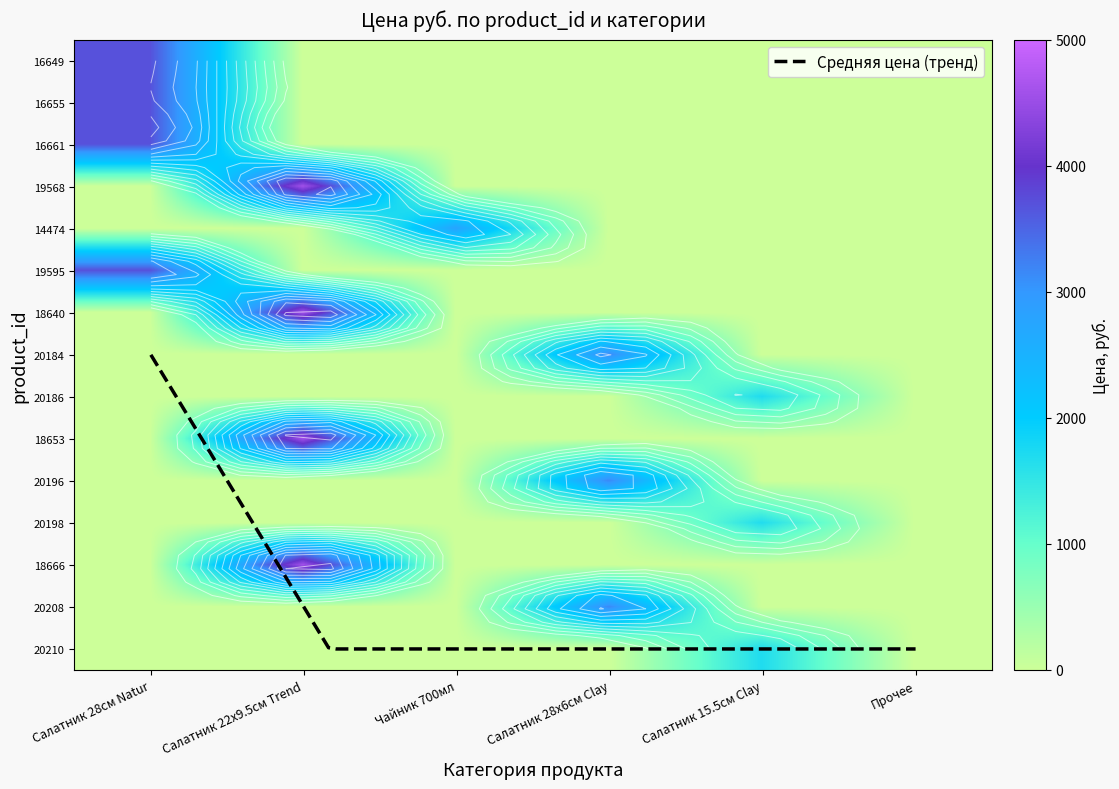

Is the value of 16661 at Салатник 28х6см Clay greater than the value of 20198 at Салатник 28х6см Clay?

No